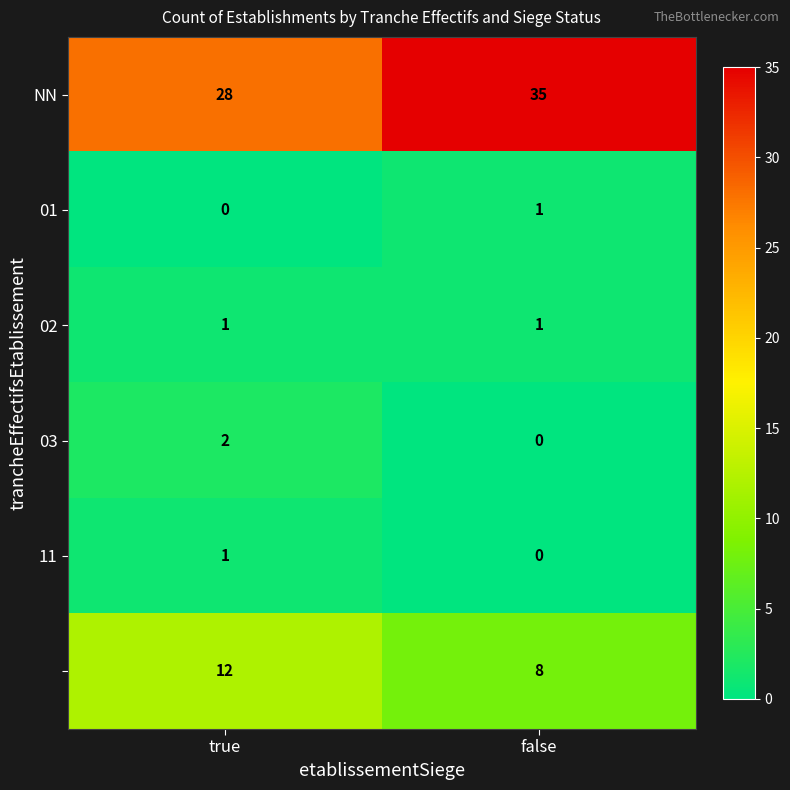

What is the total value across all series at false?

45